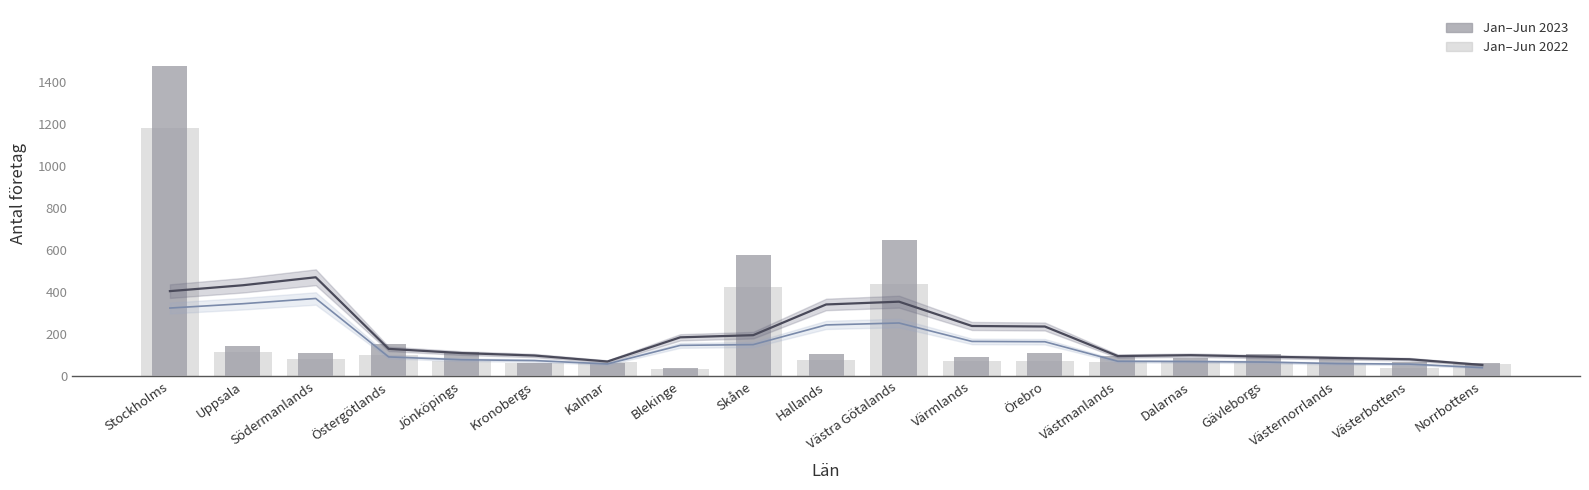

Between Värmlands and Gävleborgs, which is larger?

Värmlands